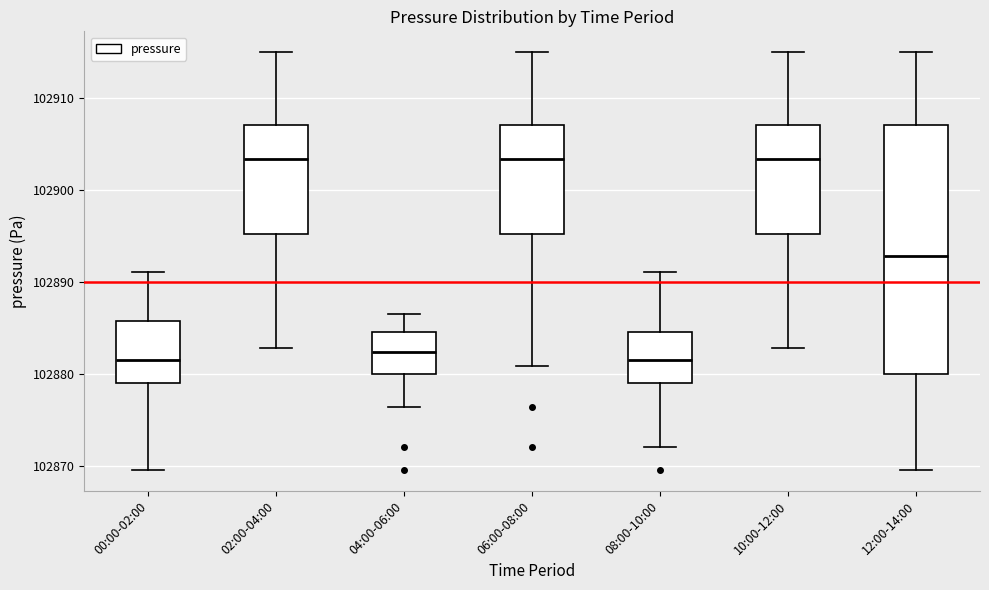

Comparing the boxes themselves (not the whiskers), which one is the tallest?

12:00-14:00